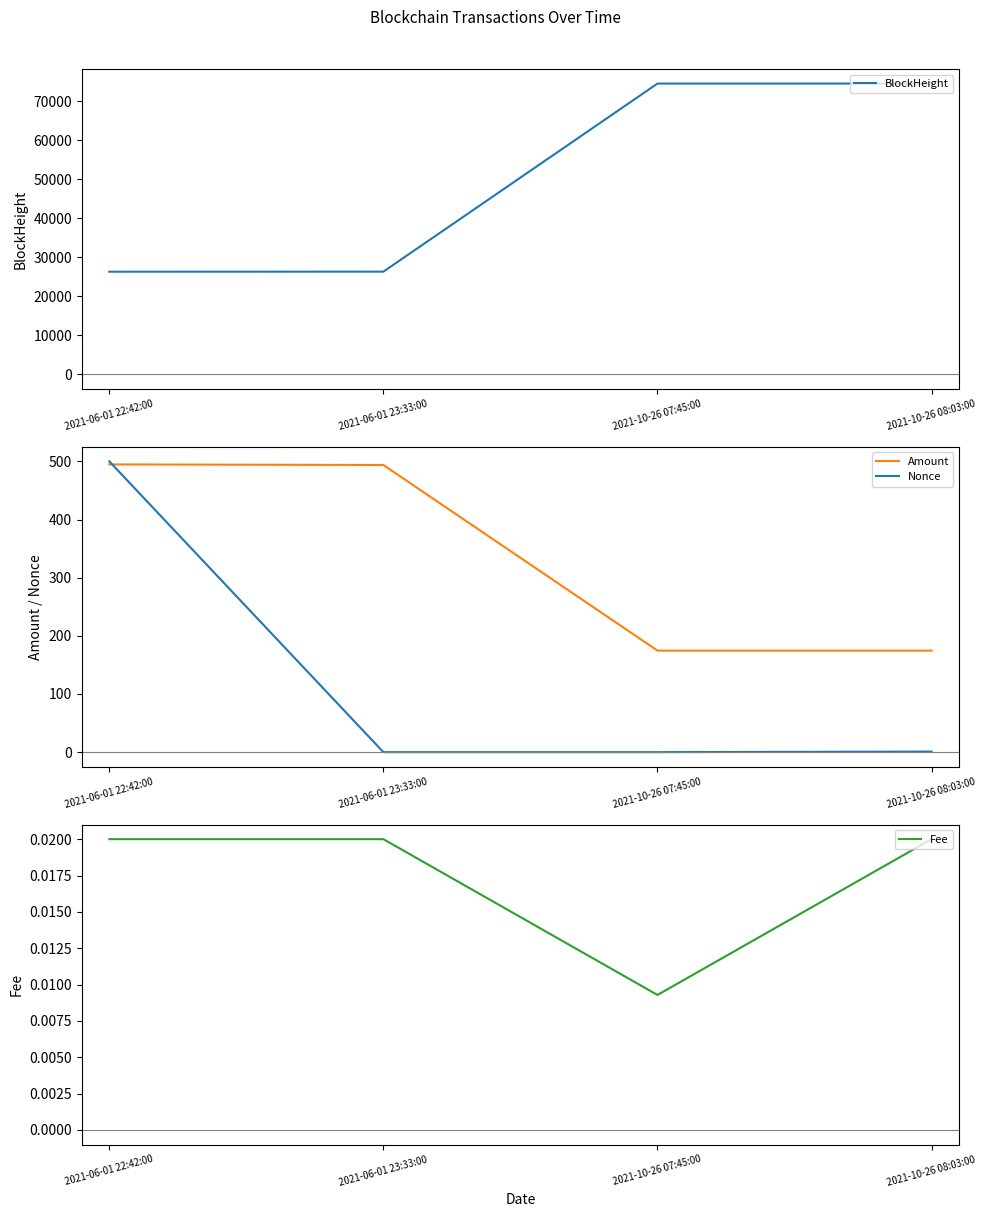

How many data points in BlockHeight are above 74523?

1